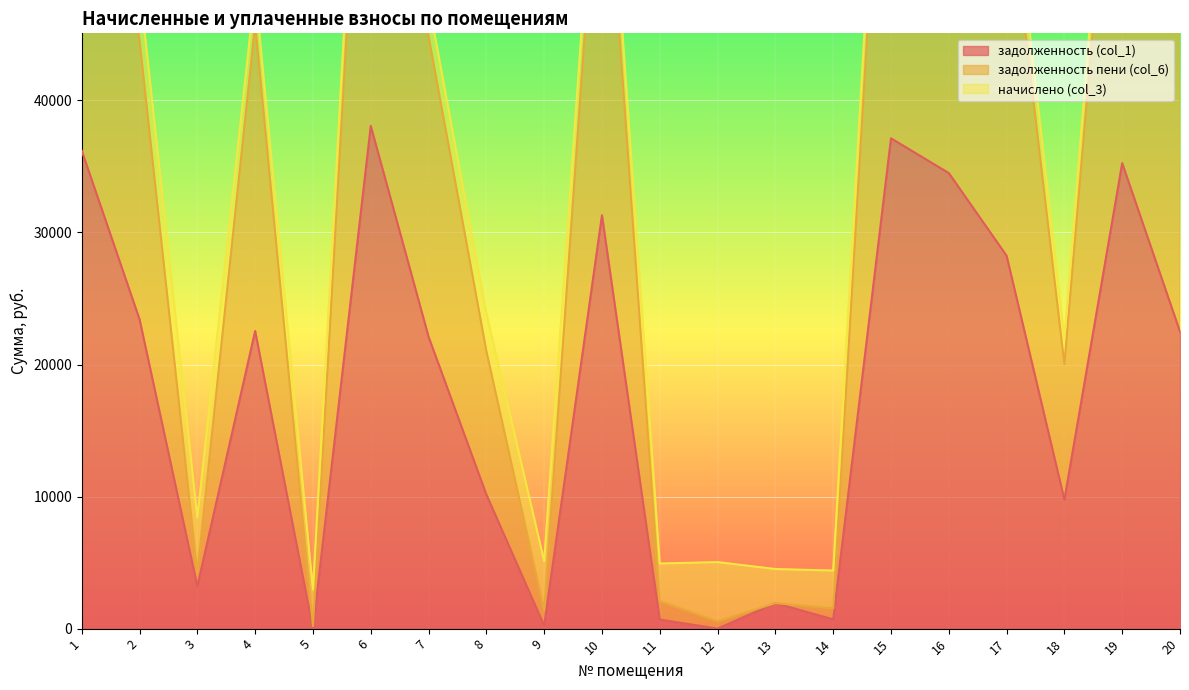

True or false: задолженность пени (col_6) and задолженность (col_1) intersect in this chart.

False